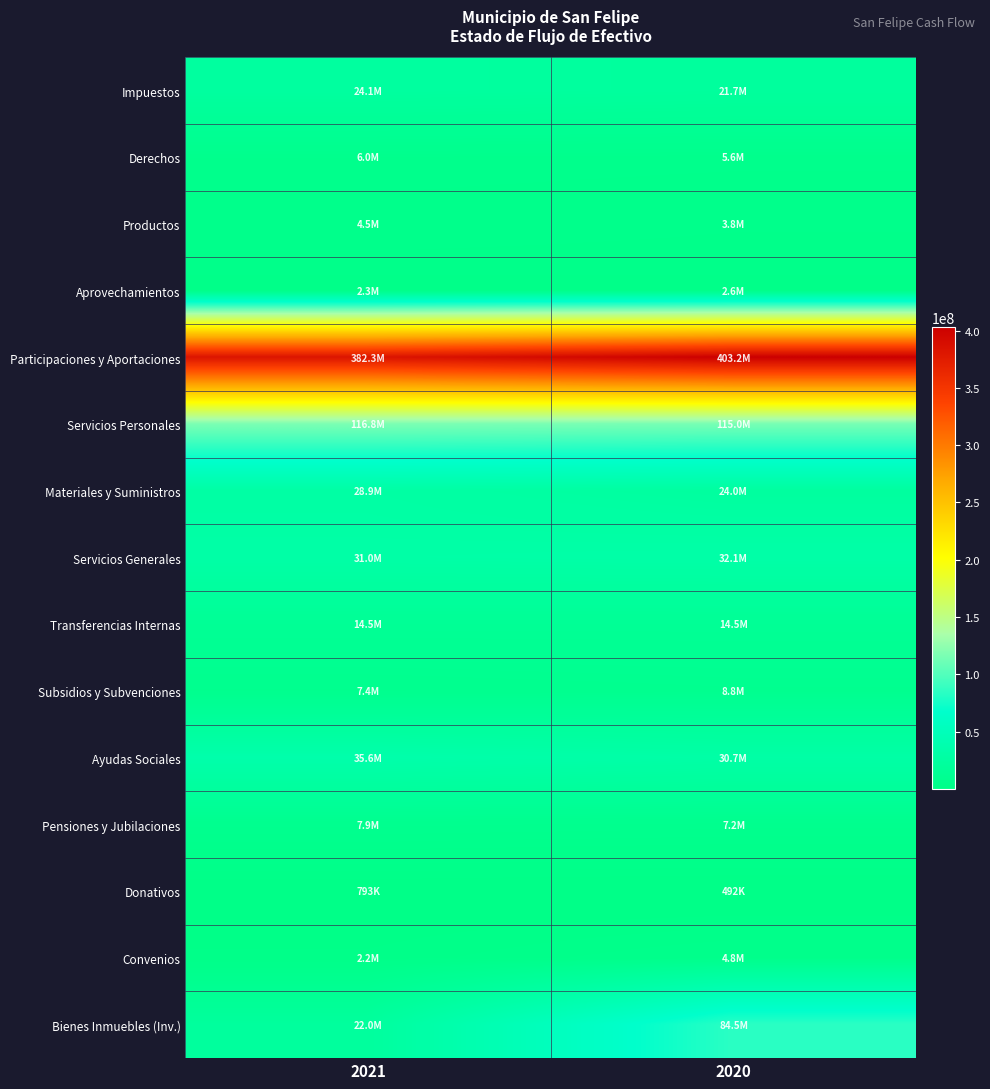

Reading right to left, what are all the values shown in this chart?

Impuestos: 2020=21746751.1	2021=24078593.7
Derechos: 2020=5599666.1	2021=6031907.9
Productos: 2020=3800735.4	2021=4540908.6
Aprovechamientos: 2020=2571182.4	2021=2334329.1
Participaciones y Aportaciones: 2020=403183679.6	2021=382297795.3
Servicios Personales: 2020=115042943.7	2021=116785539.3
Materiales y Suministros: 2020=24033593.0	2021=28860936.1
Servicios Generales: 2020=32073324.7	2021=31030629.7
Transferencias Internas: 2020=14540012.7	2021=14540013.0
Subsidios y Subvenciones: 2020=8806478.9	2021=7390746.5
Ayudas Sociales: 2020=30690001.4	2021=35600482.5
Pensiones y Jubilaciones: 2020=7227015.4	2021=7872616.4
Donativos: 2020=492000.0	2021=792797.6
Convenios: 2020=4752784.5	2021=2241390.5
Bienes Inmuebles (Inv.): 2020=84536815.9	2021=21962901.6